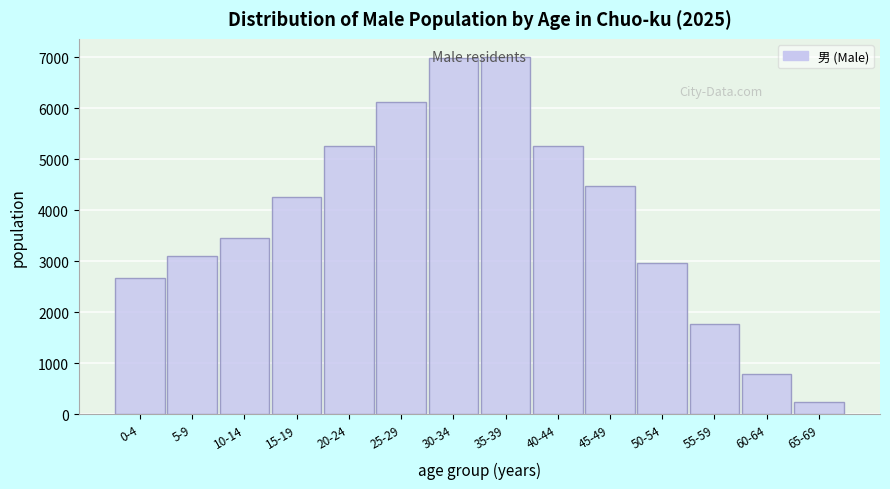

Which label corresponds to the smallest value in the chart?

65-69